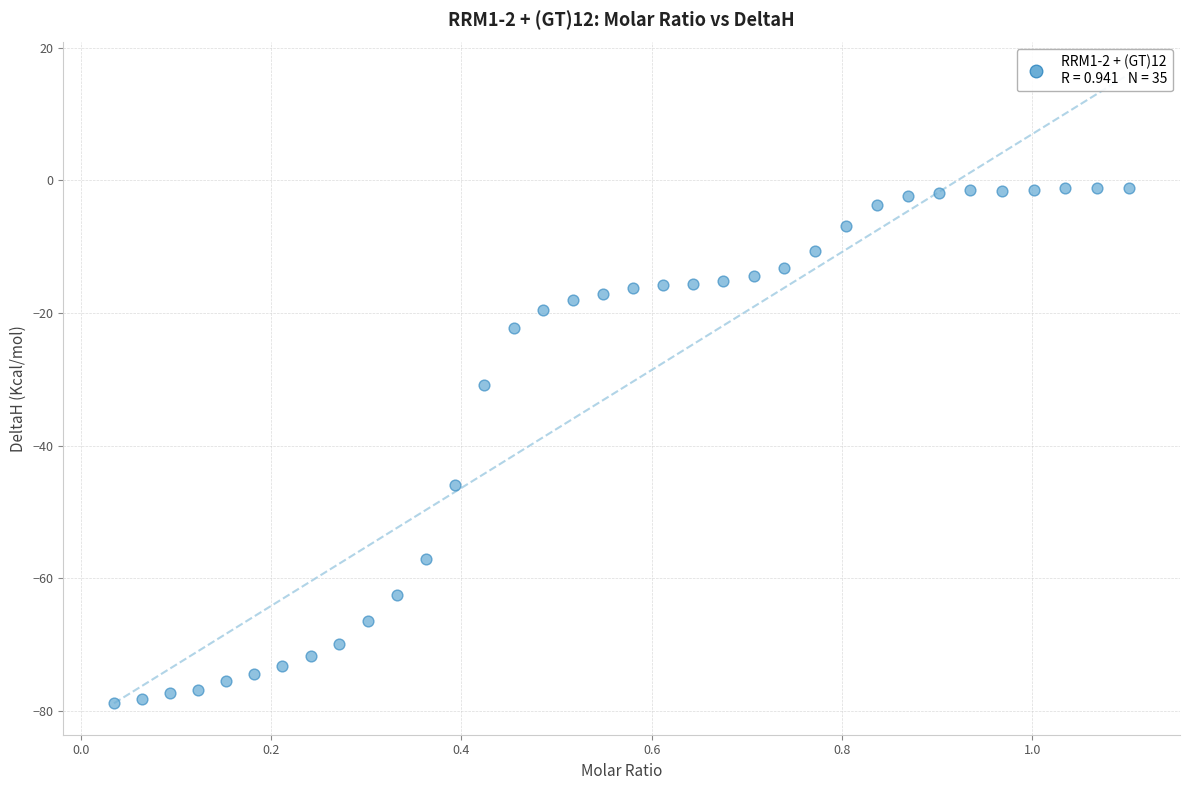

What Y value in the scatter plot is closest to -39?

-46.0